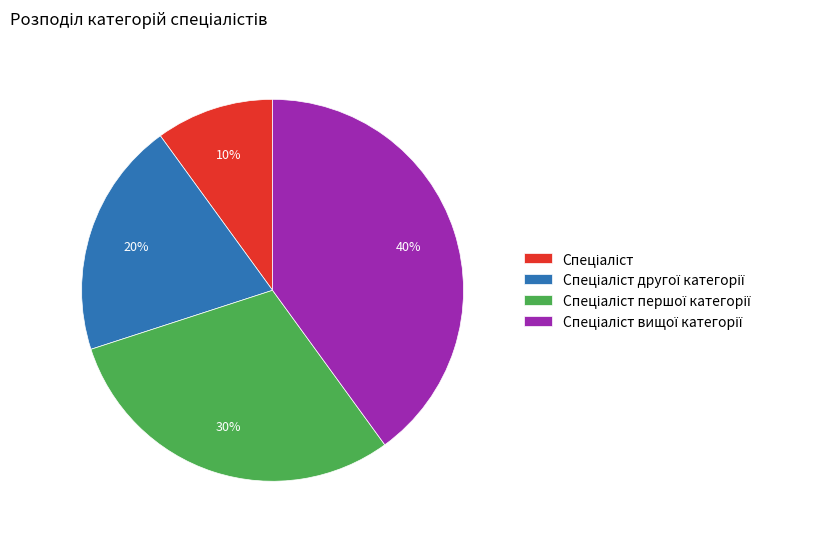

Does any single category account for the majority?

No